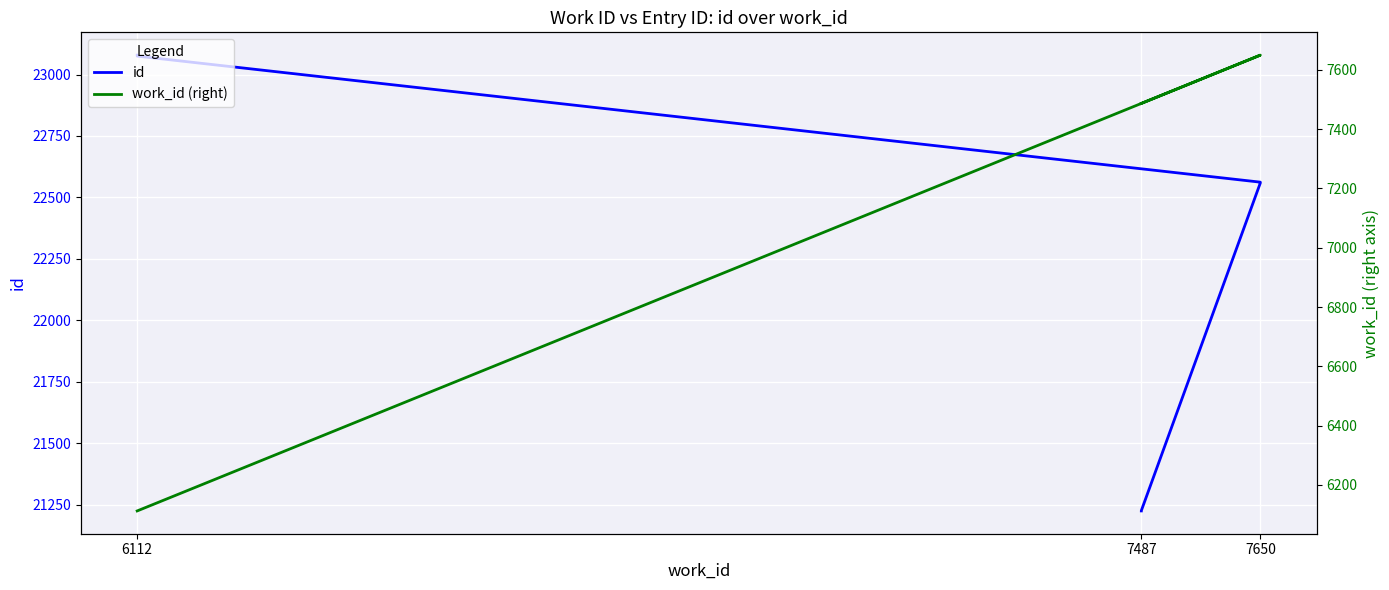

Rank the series at 7650 from highest to lowest value.

id, work_id (right)